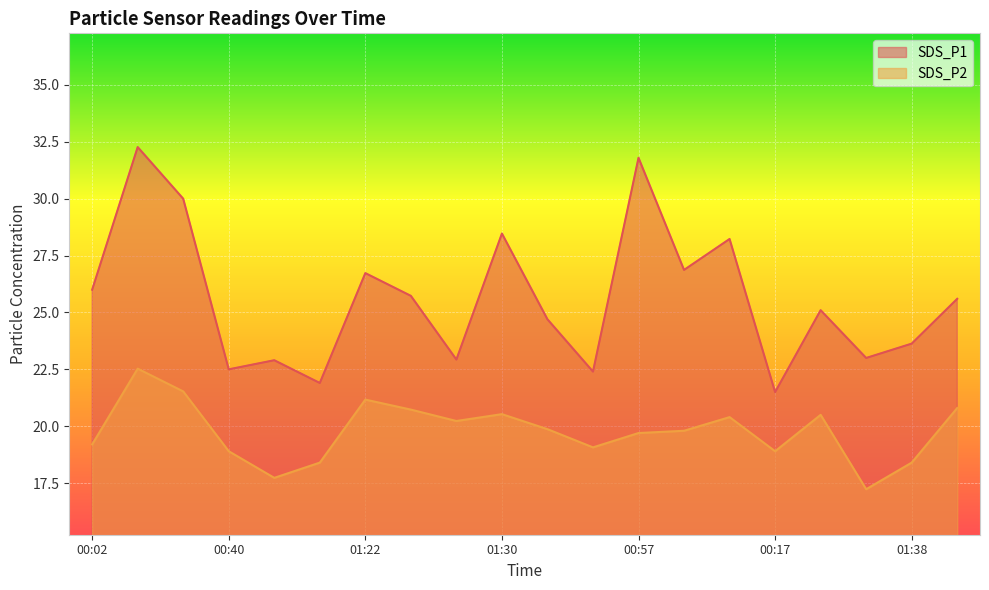

Which series has the widest spread of values?

SDS_P1